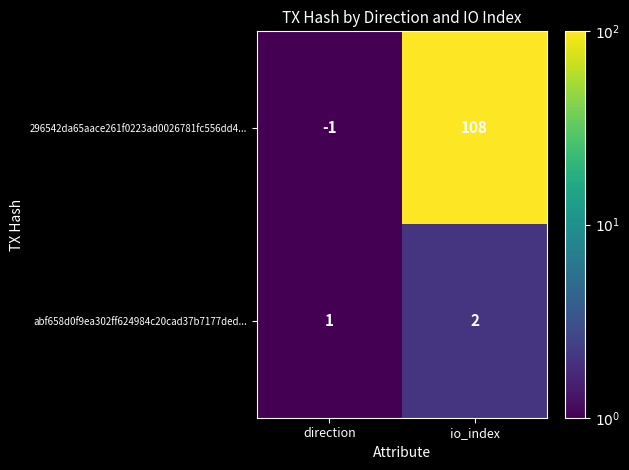

What is the sum of all abf658d0f9ea302ff624984c20cad37b7177ded... values?

3